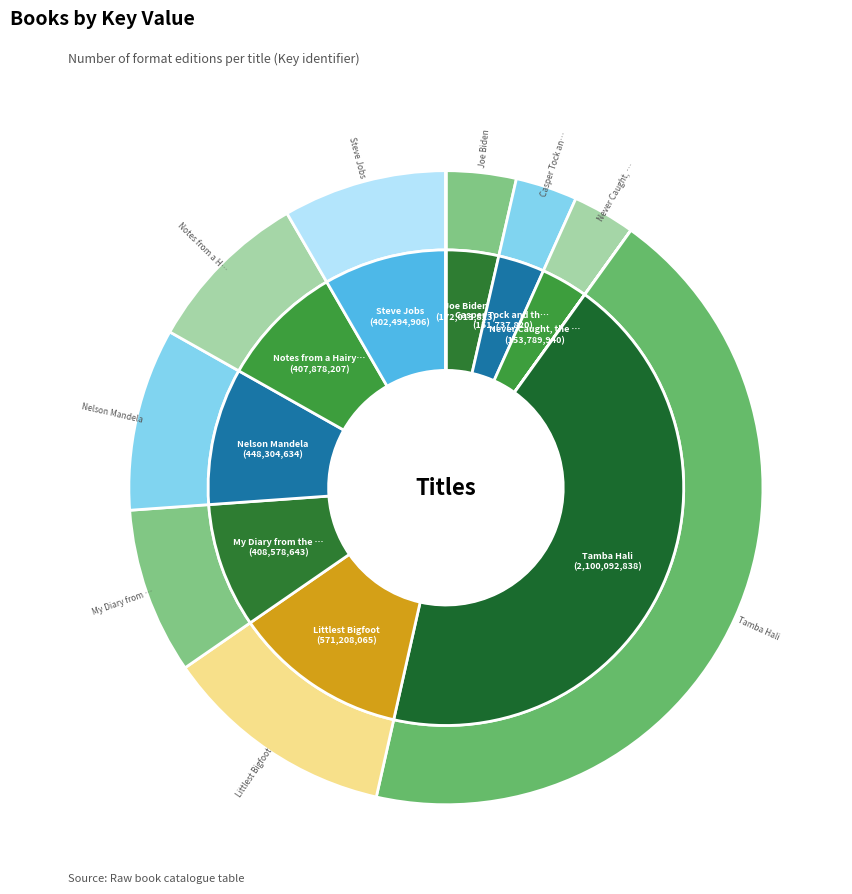

Which has a higher value, Steve Jobs or Littlest Bigfoot?

Littlest Bigfoot